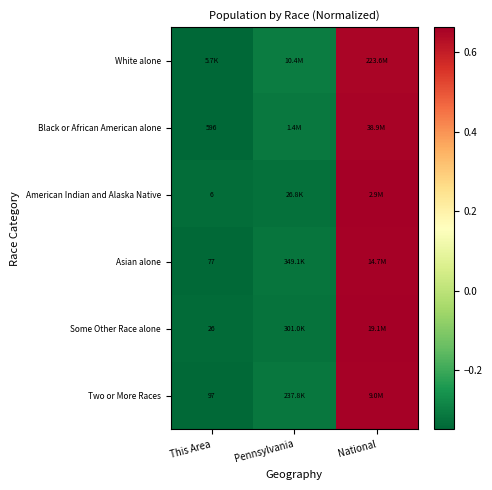

Rank the categories by Asian alone value from highest to lowest.

National, Pennsylvania, This Area